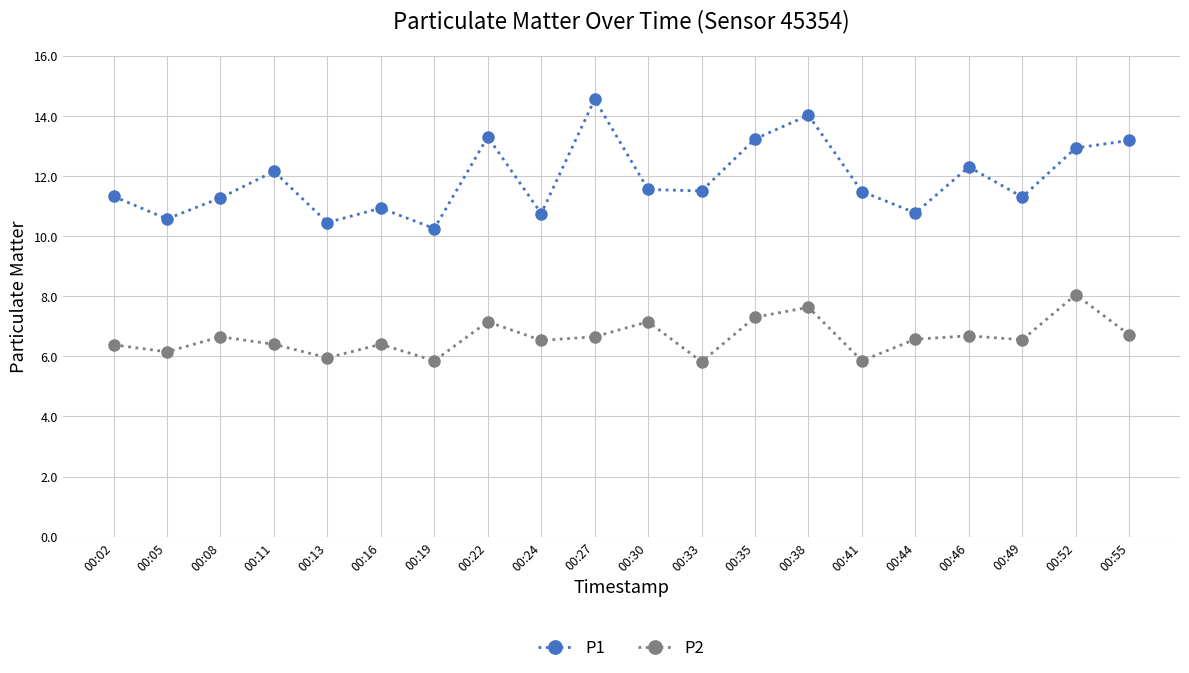

List the series in order of their peak value, highest first.

P1, P2